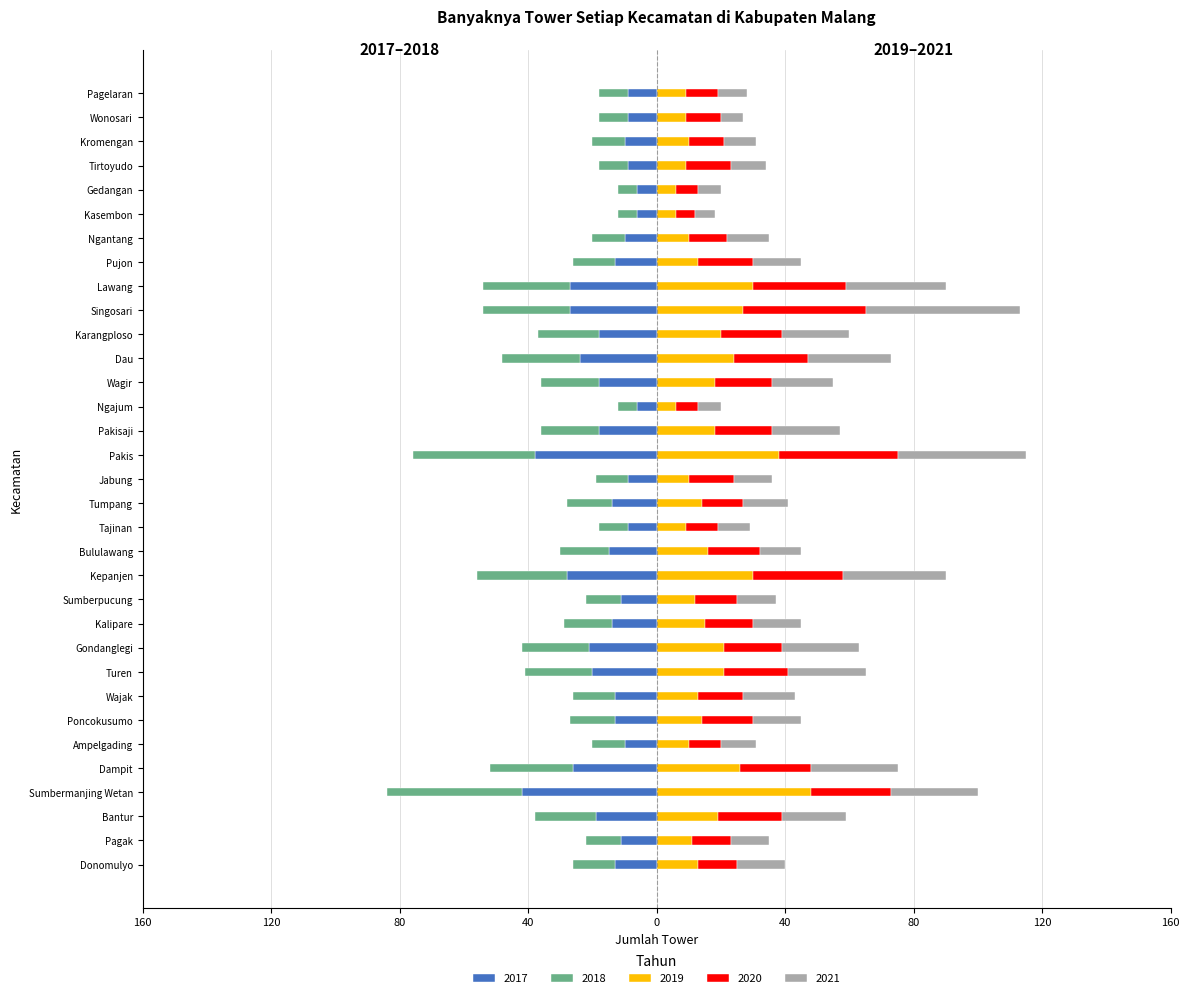

Where is 2020 nearest to the value 22?

Dampit